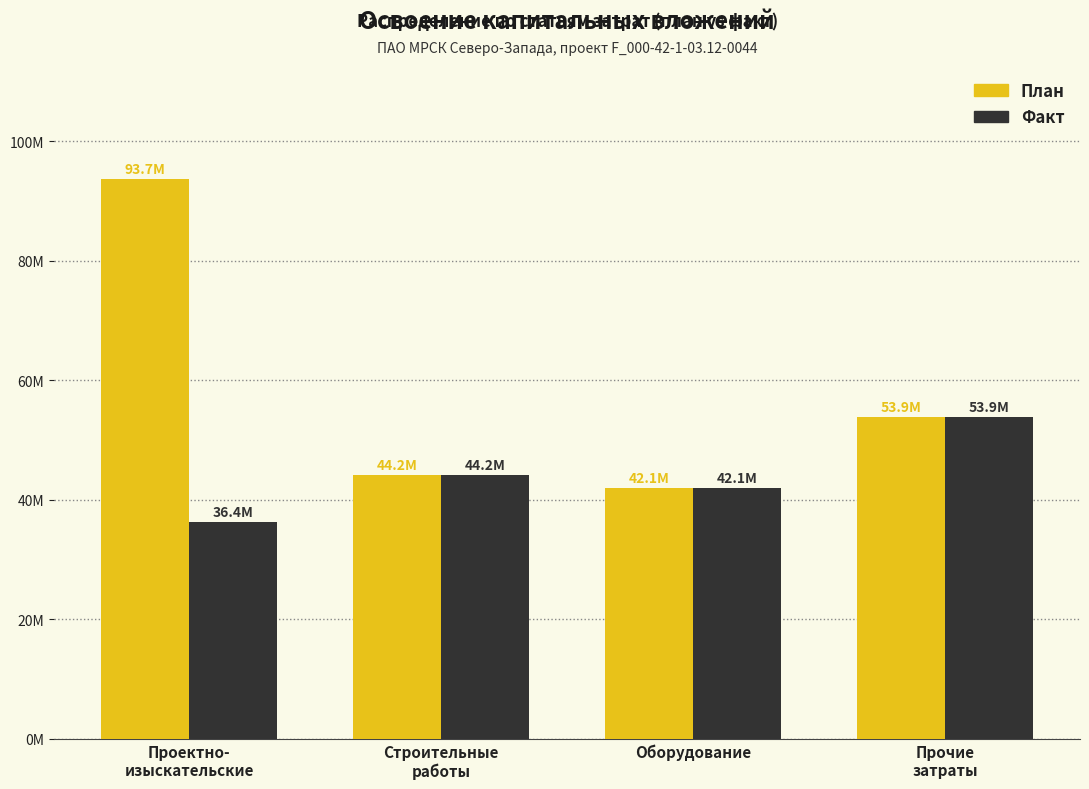

Does the chart contain stacked bars?

No